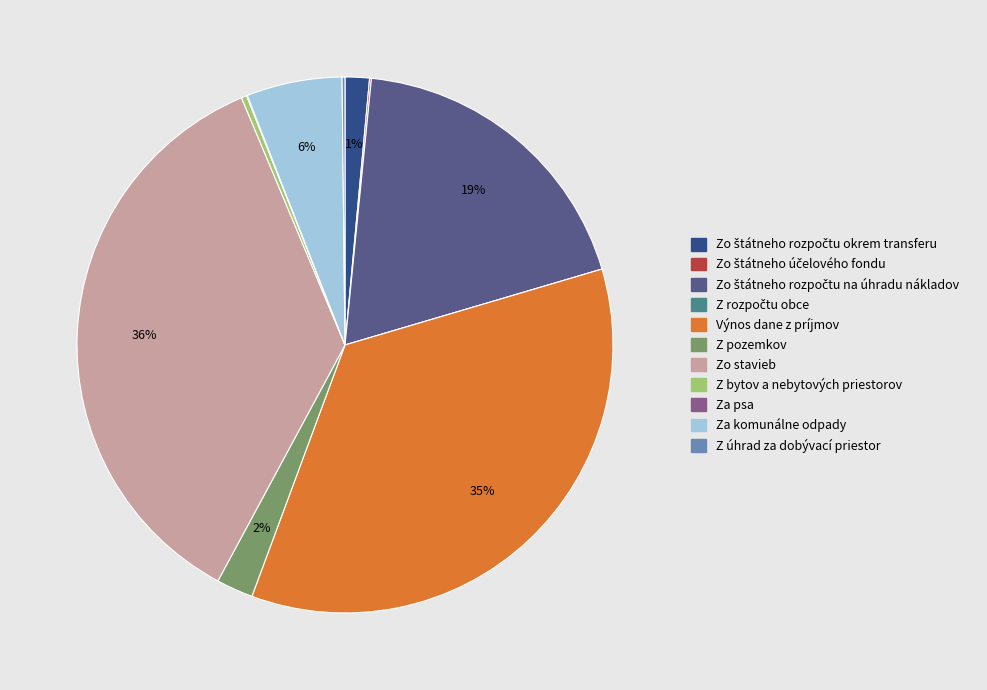

To the nearest percent, what is the average slice percentage?

9%